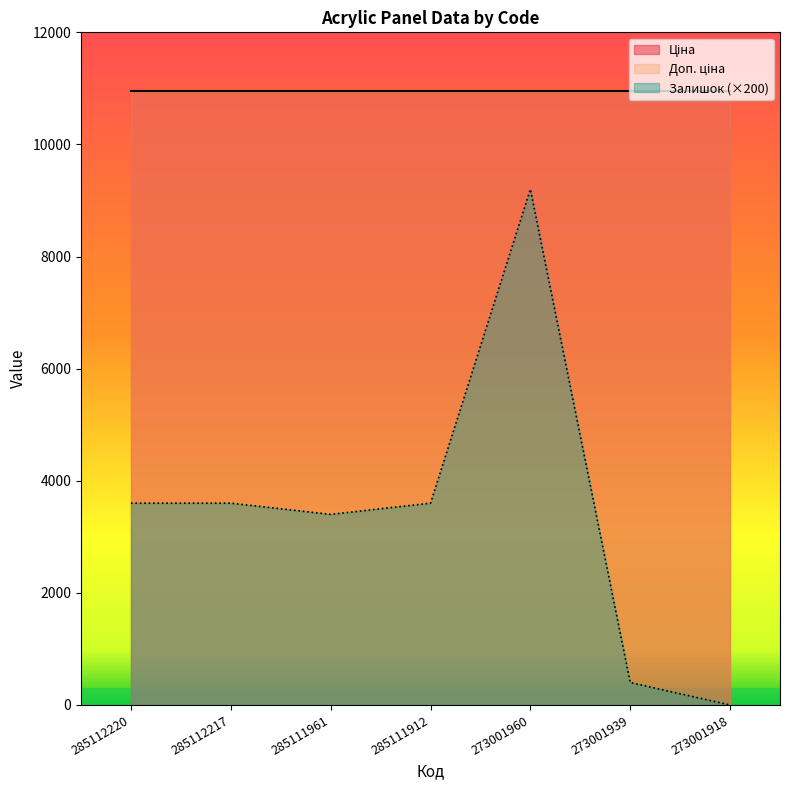

Rank the series at 273001939 from lowest to highest value.

Залишок, Ціна, Доп. ціна